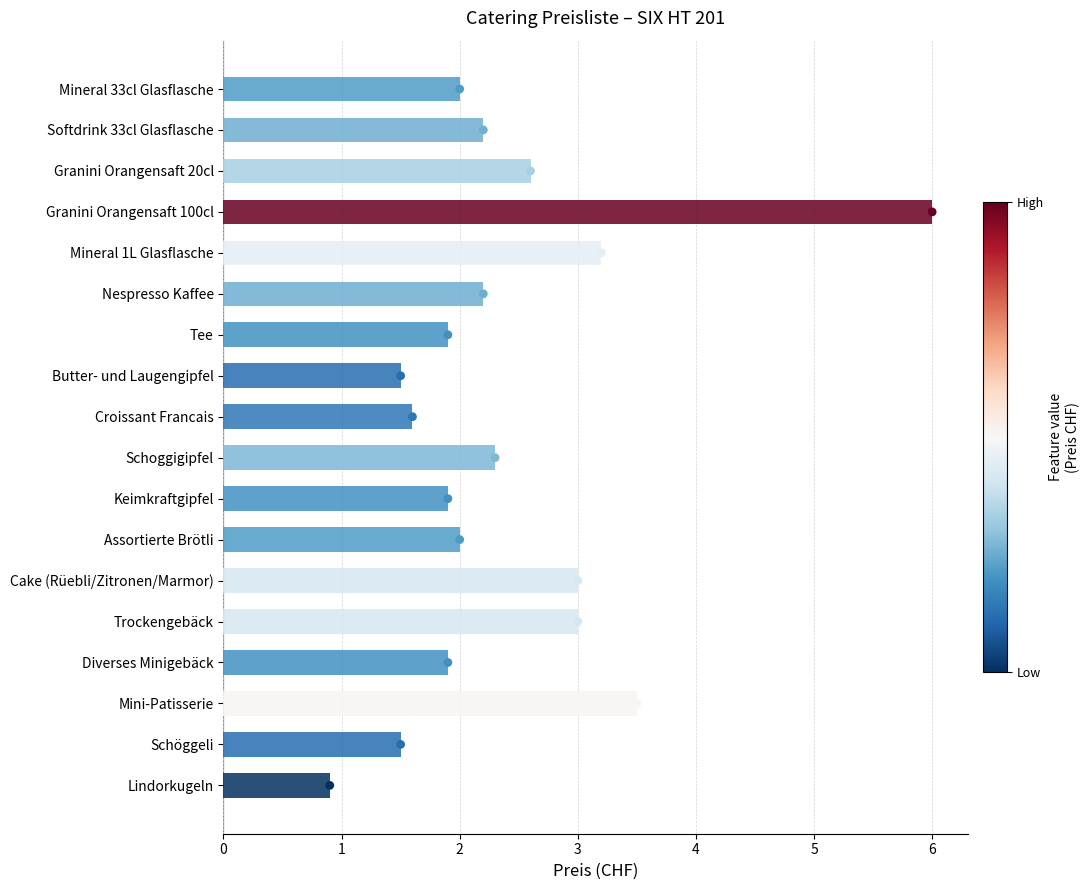

What is the ratio of the value at Lindorkugeln to the value at Schoggigipfel?

0.4